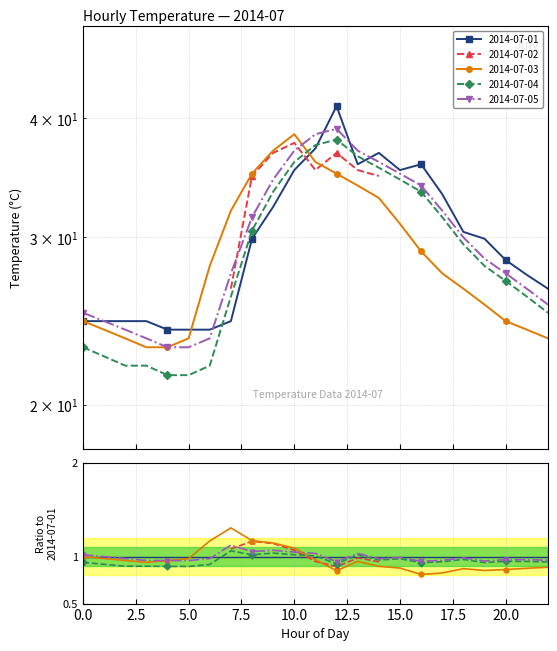

Which series has the widest spread of values?

2014-07-01